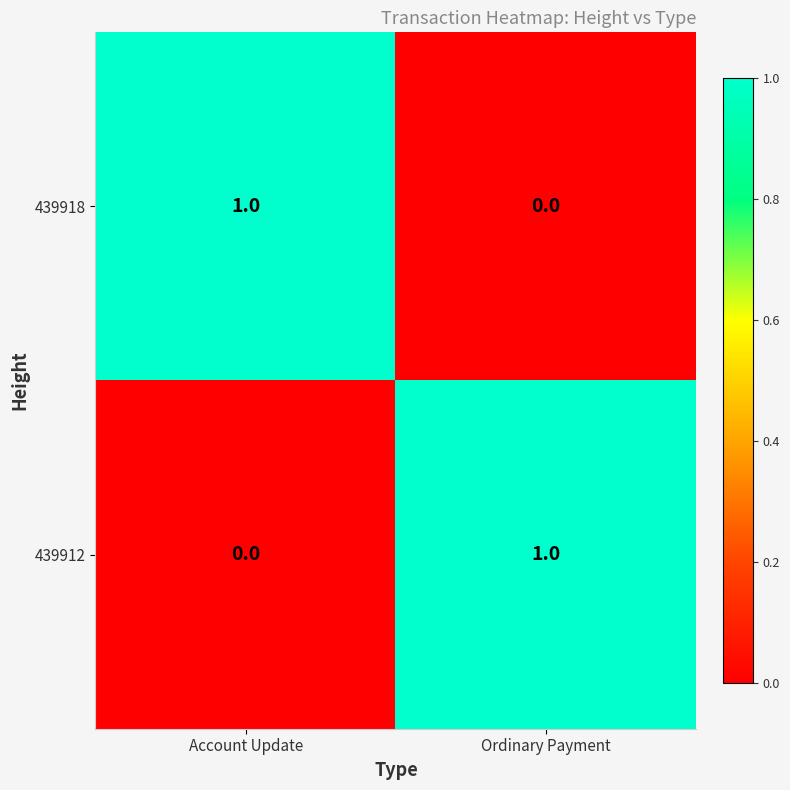

List the labels in order of 439918 value, largest first.

Account Update, Ordinary Payment